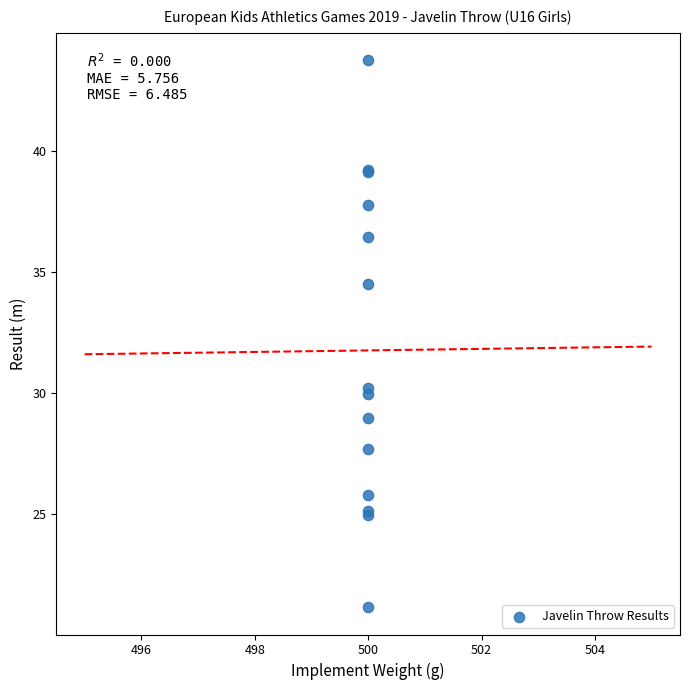

What Y value in the scatter plot is closest to 32?

30.2